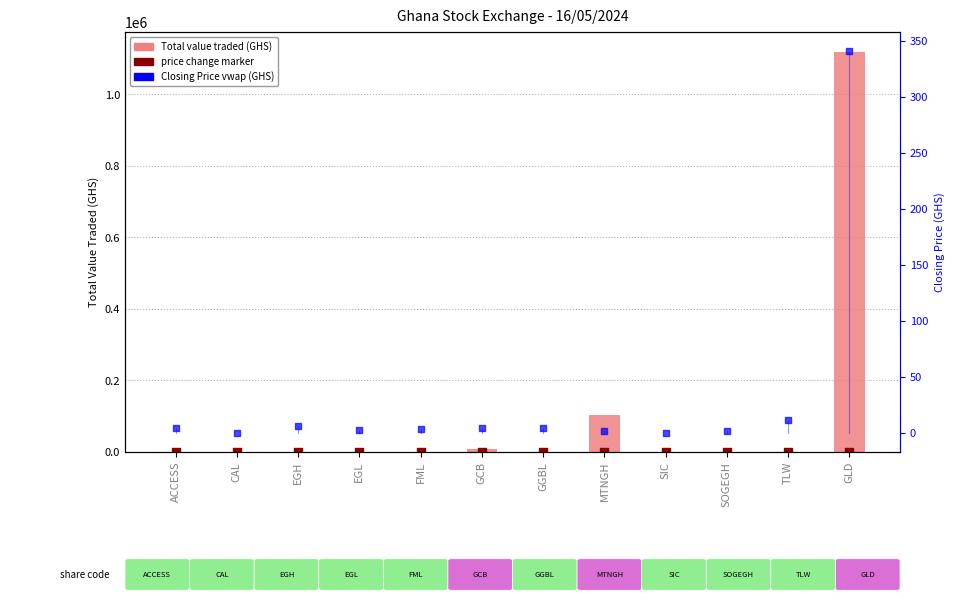

Which series has the widest spread of Y values?

Total value traded (GHS)